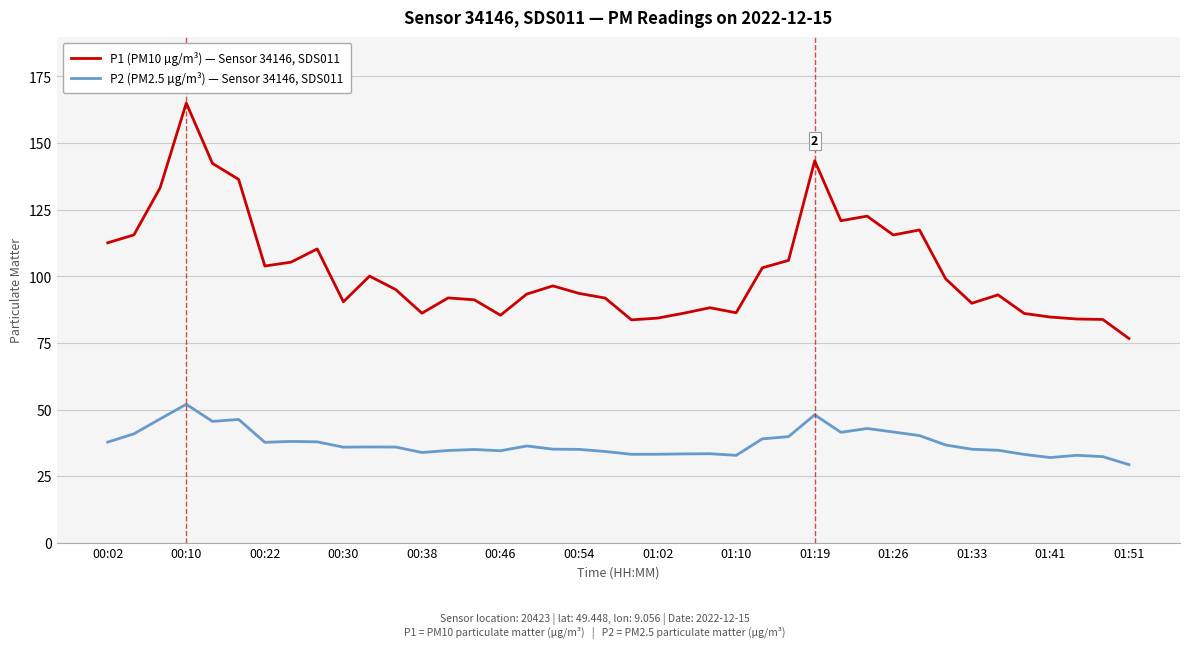

What is the highest value of the P2 (PM2.5 µg/m³) — Sensor 34146, SDS011 series?

52.0